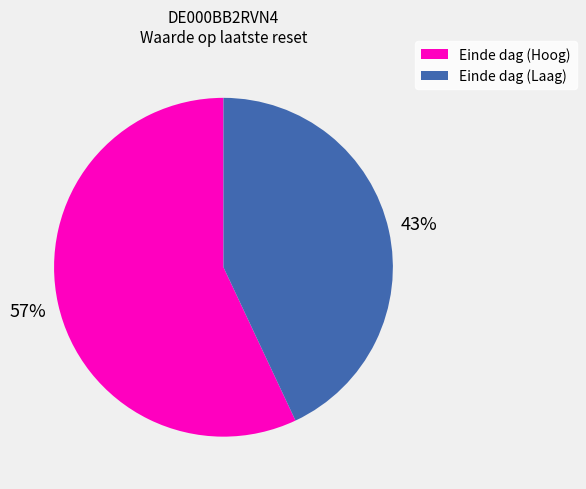

Is there any slice that represents more than half of the pie?

Yes